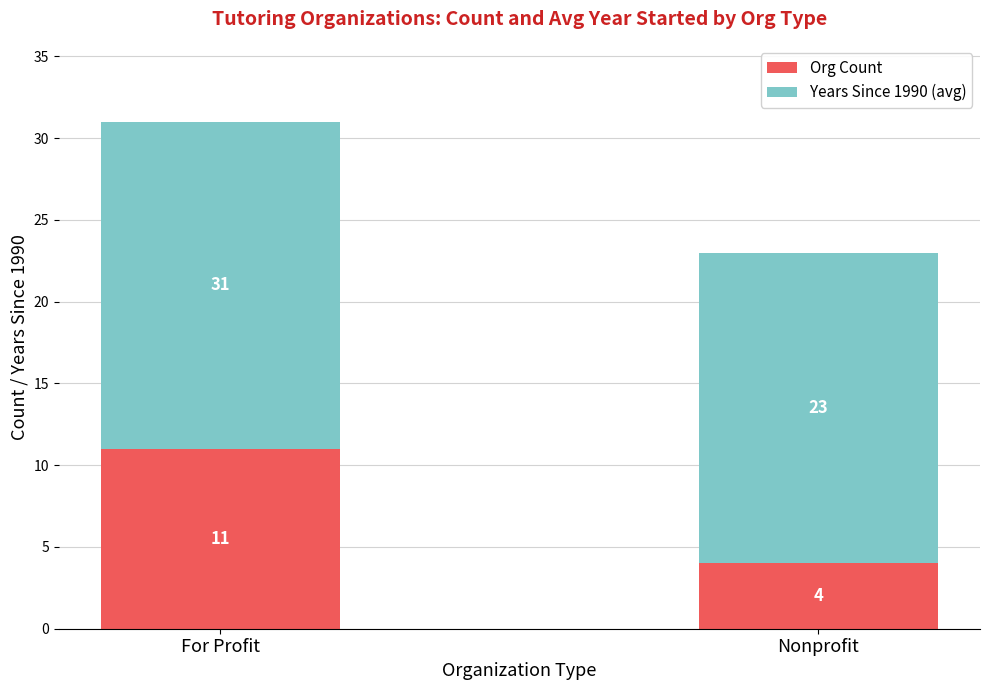

How many data points in Org Count are less than 11?

1